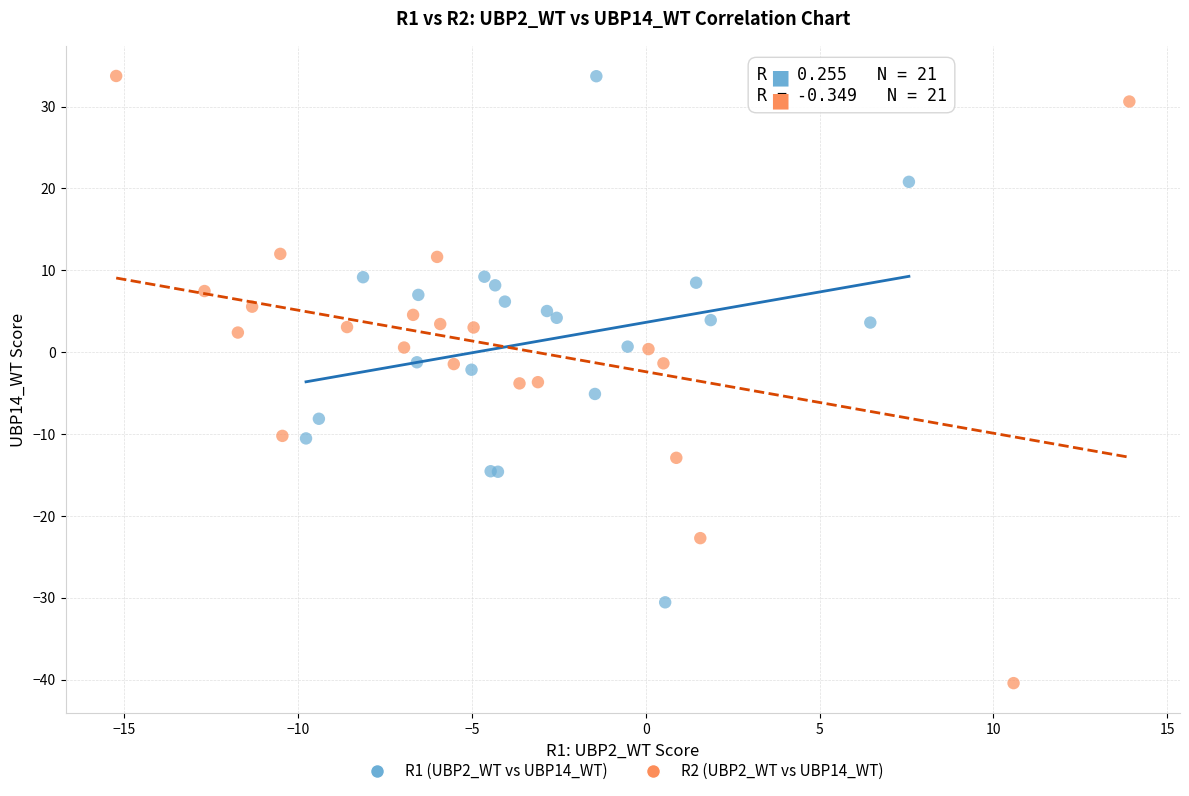

Which series contains the lowest Y value?

R2 (UBP2_WT vs UBP14_WT)